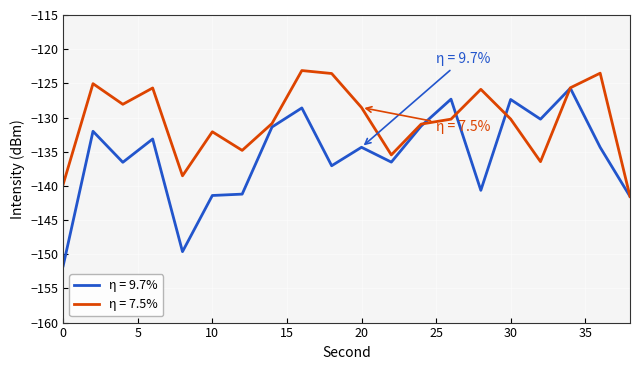

Which series has the largest total across all categories?

η = 7.5%